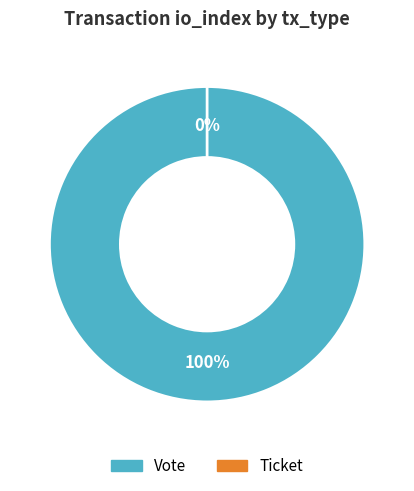

Which category has the biggest portion of the pie?

Vote